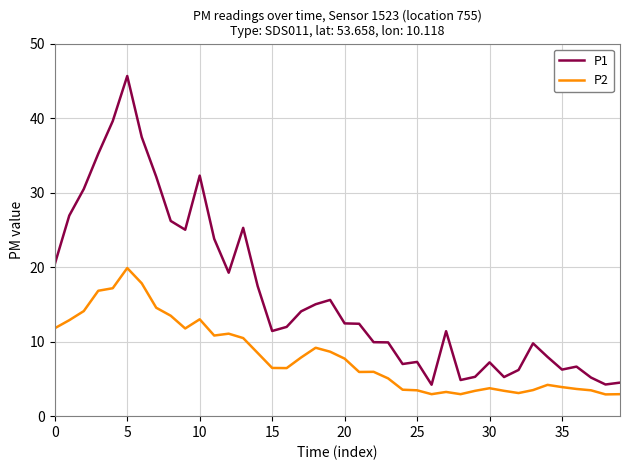

List the series in order of their overall mean, lowest first.

P2, P1